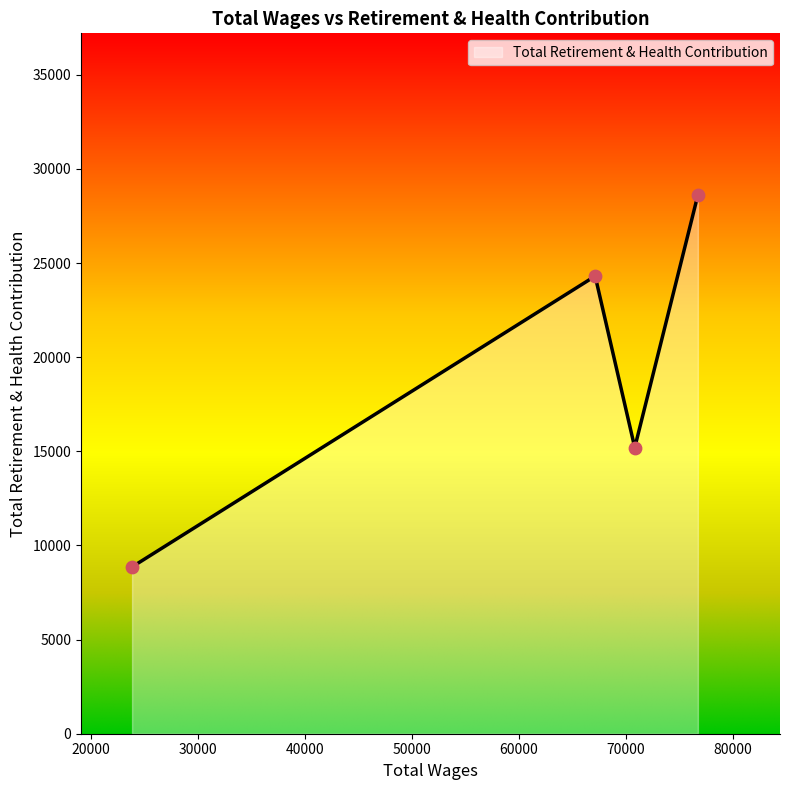

How many interior local valleys (lower than both neighbors) does the data have?

1